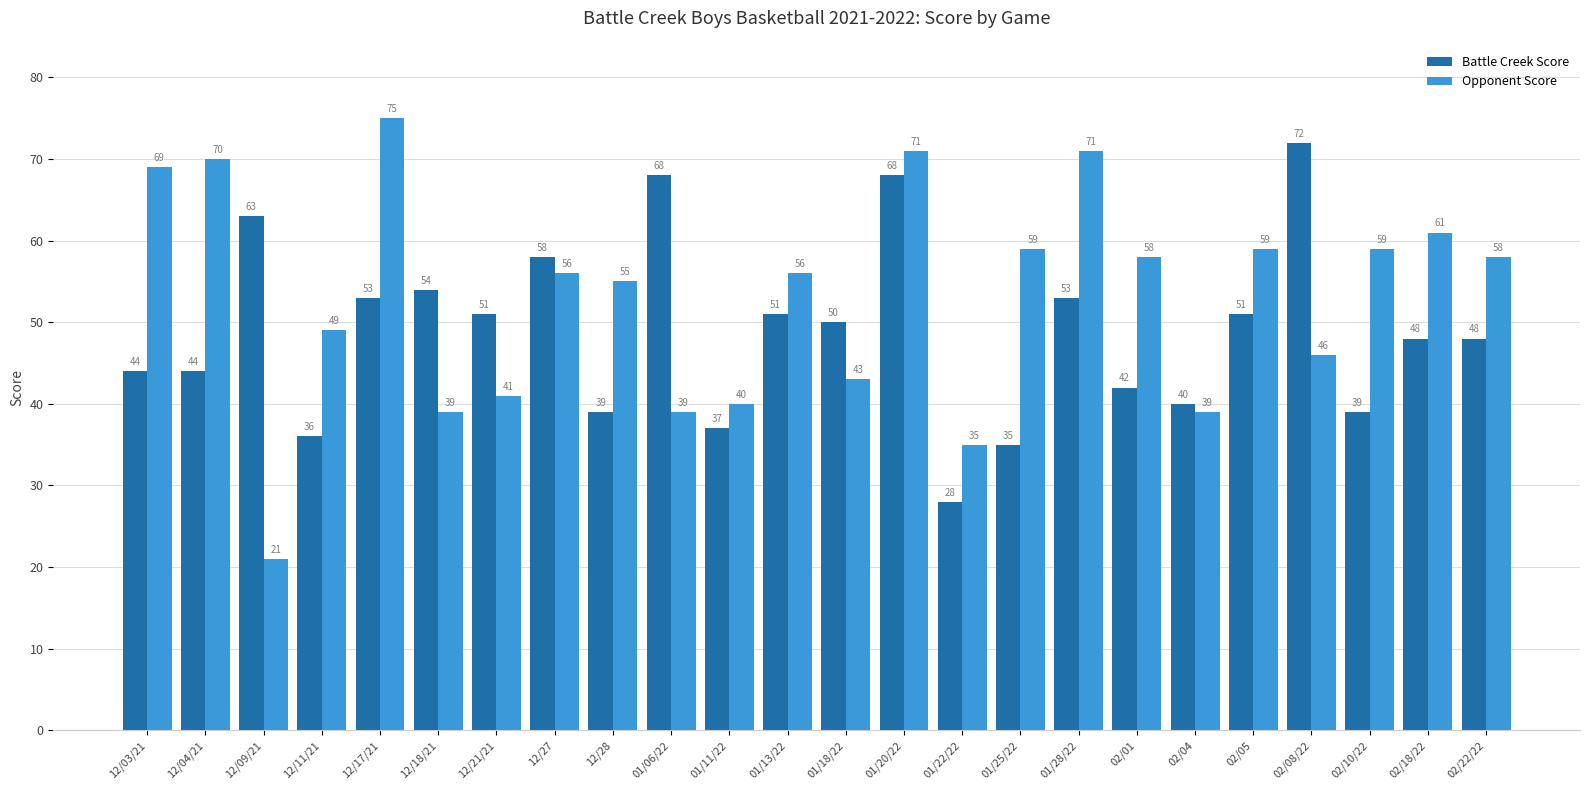

What is the difference between the maximum and second lowest values in the Opponent Score series?

40